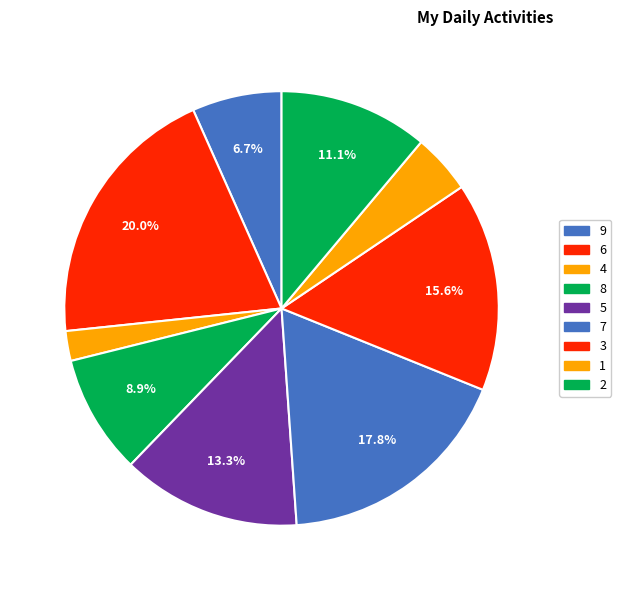

Is 9 the majority of the pie?

No